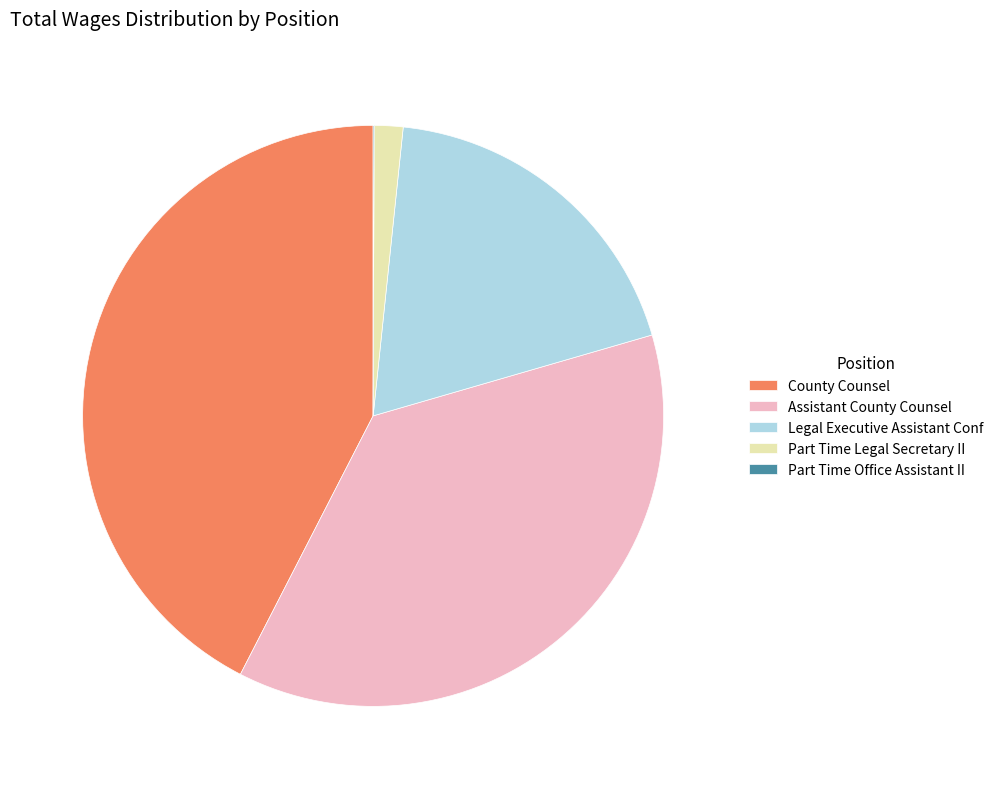

Is the sum of Legal Executive Assistant Conf and Part Time Legal Secretary II greater than half?

No